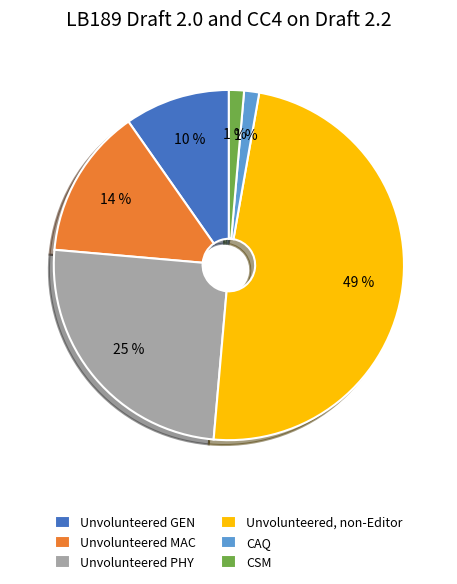

What percentage is the Unvolunteered, non-Editor slice, to the nearest percent?

49%